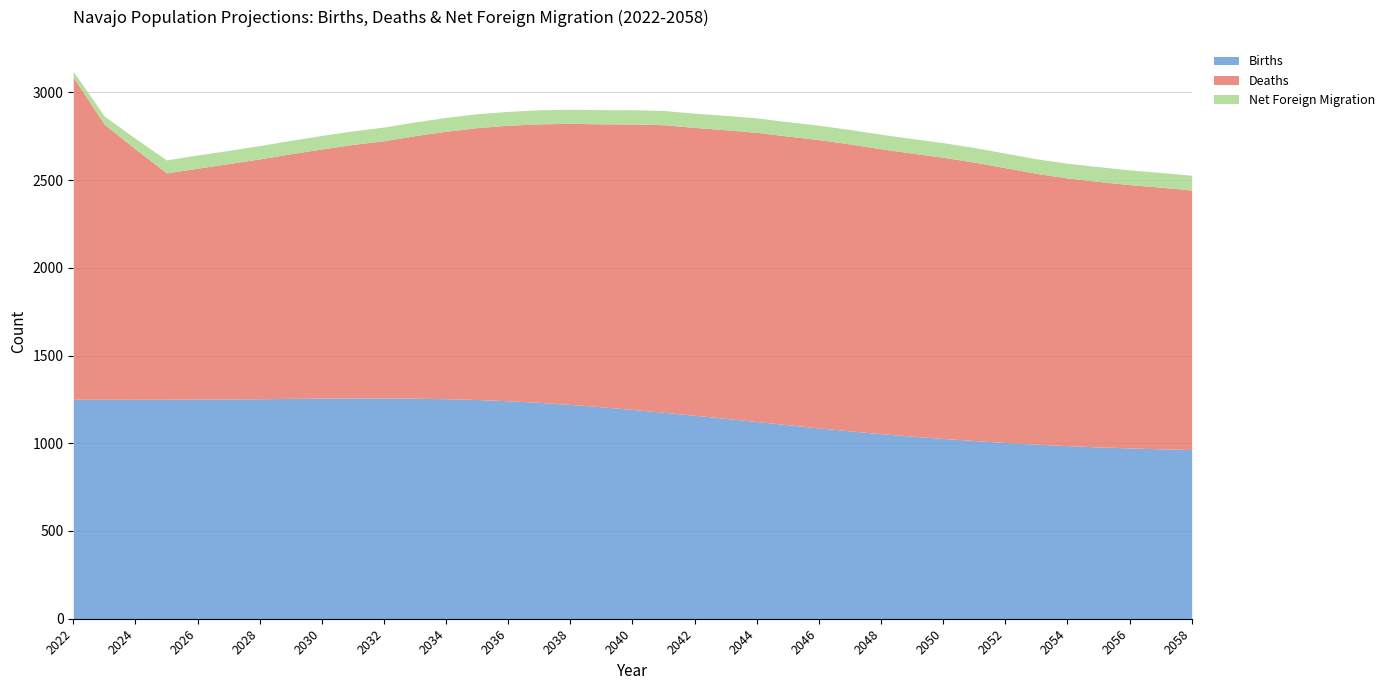

Is it true that Deaths equals 1635.4 at 2047?

True